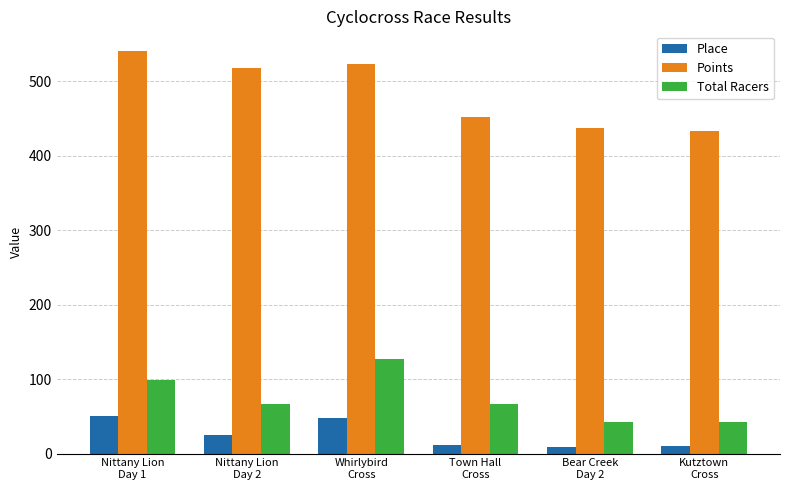

True or false: Place has a value of 12.0 at Town Hall
Cross.

True